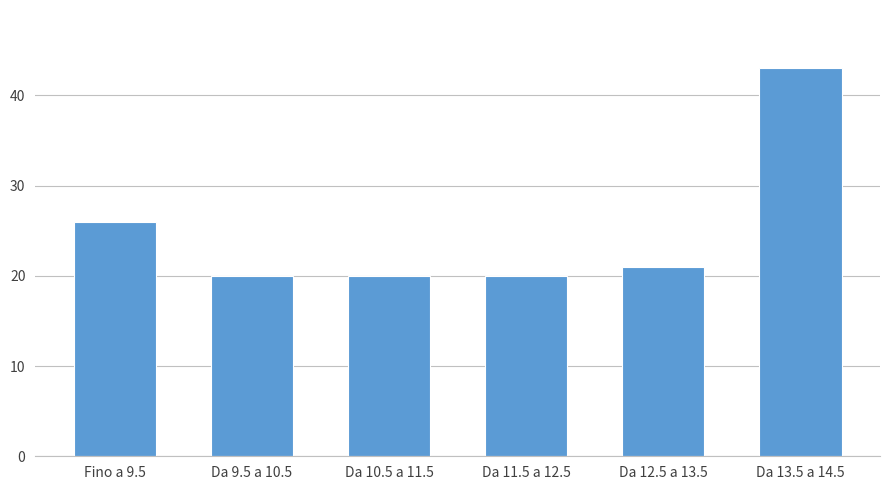

Reading left to right, list all the values displayed in this chart.

26	20	20	20	21	43